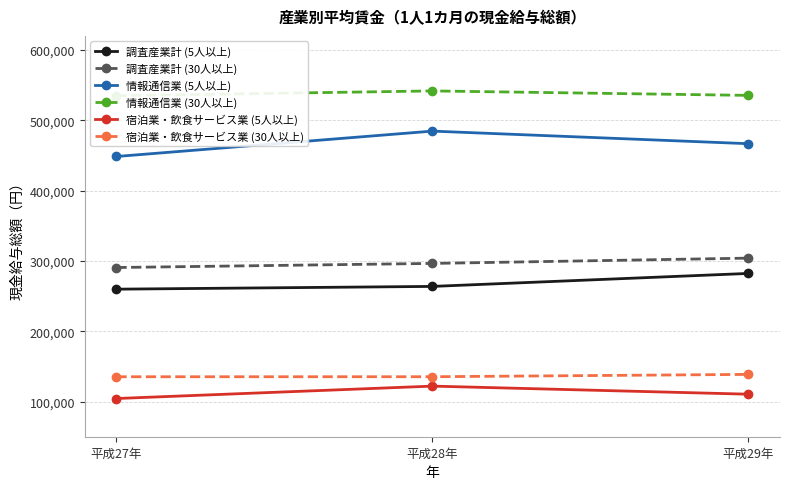

What is the maximum value shown in the chart?

541738